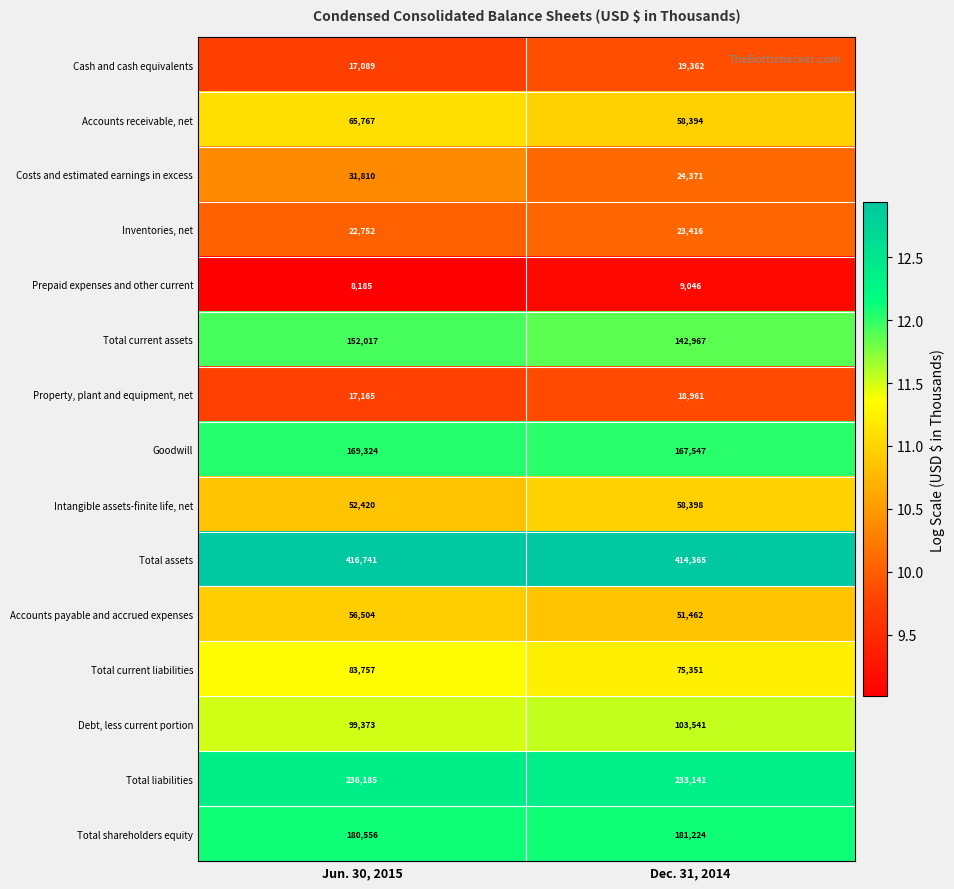

Reading left to right, list all the values displayed in this chart.

Cash and cash equivalents: 17089	19362
Accounts receivable, net: 65767	58394
Costs and estimated earnings in excess: 31810	24371
Inventories, net: 22752	23416
Prepaid expenses and other current: 8185	9046
Total current assets: 152017	142967
Property, plant and equipment, net: 17165	18961
Goodwill: 169324	167547
Intangible assets-finite life, net: 52420	58398
Total assets: 416741	414365
Accounts payable and accrued expenses: 56504	51462
Total current liabilities: 83757	75351
Debt, less current portion: 99373	103541
Total liabilities: 236185	233141
Total shareholders equity: 180556	181224